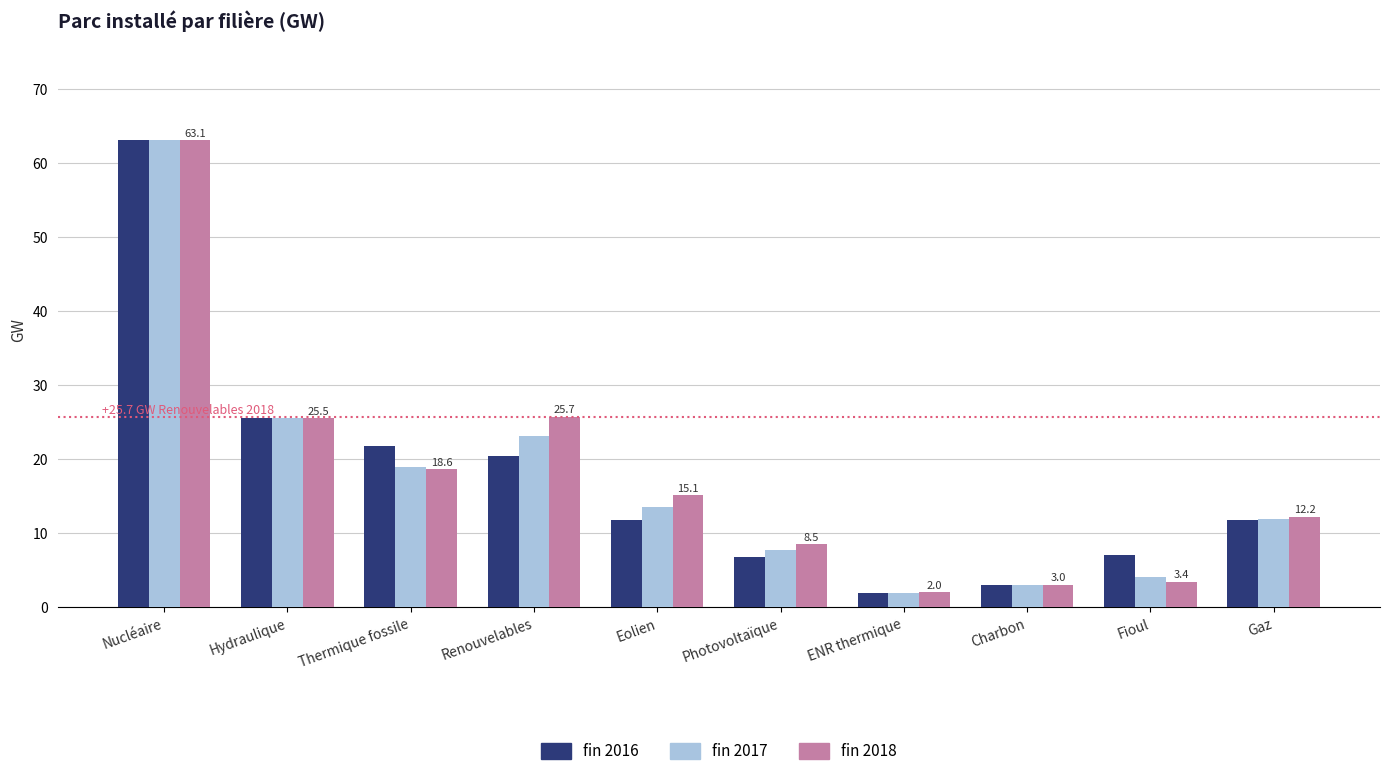

Count the number of data series in this chart.

3